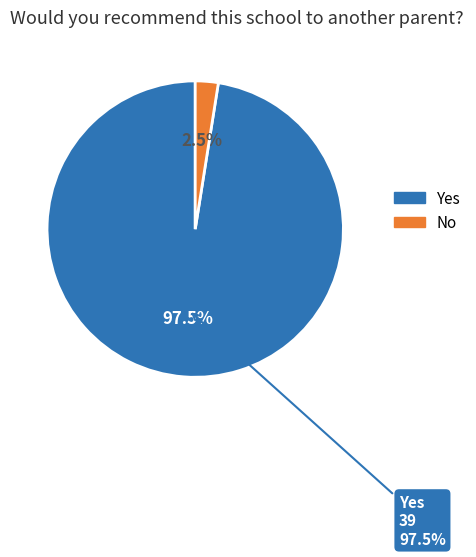

Count the number of slices in the pie.

2